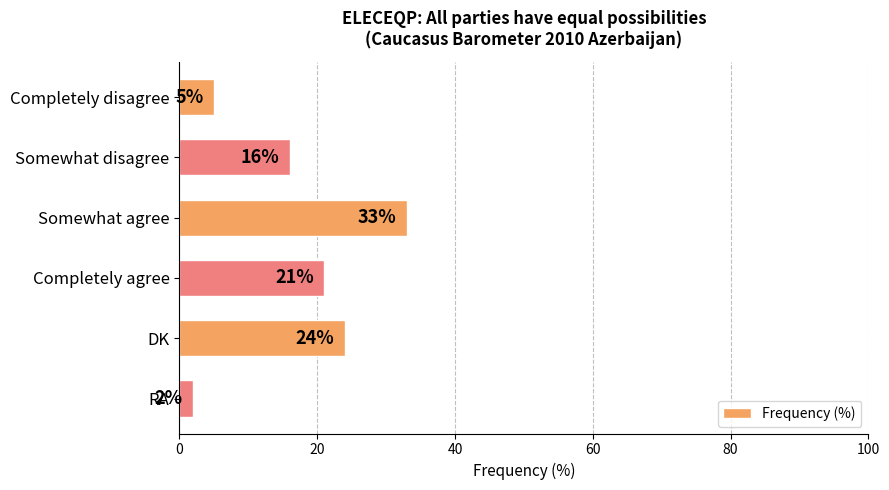

At which label is the value closest to 17?

Somewhat disagree